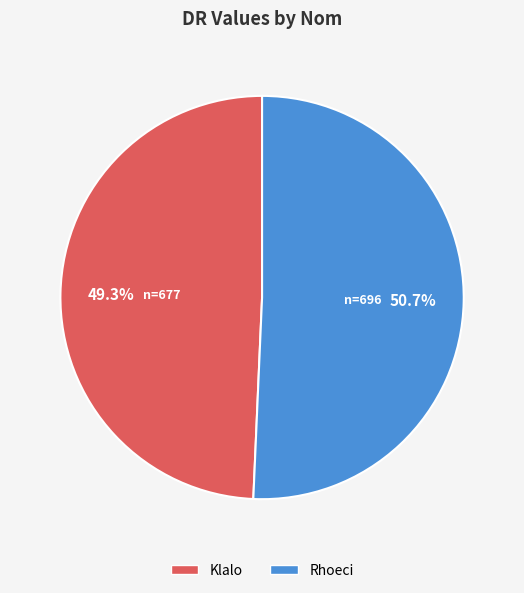

To the nearest percent, what is the difference between the Klalo and Rhoeci slice percentages?

1%